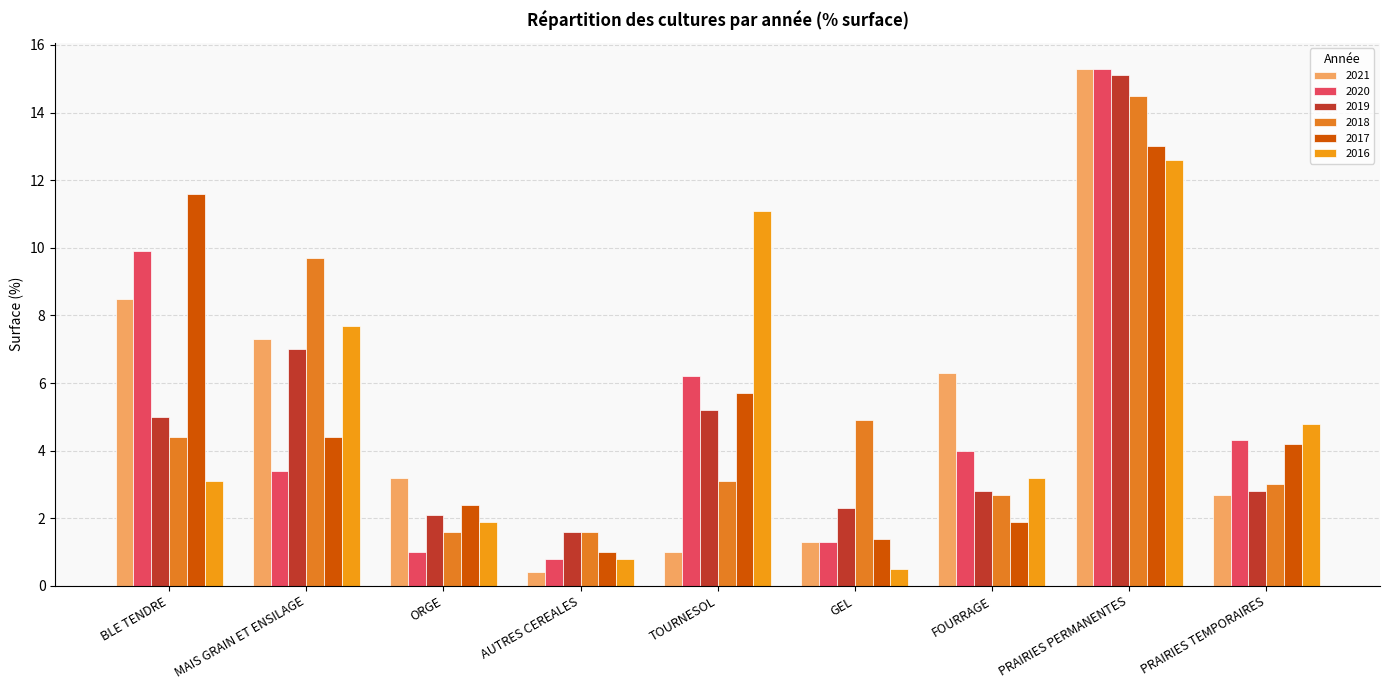

What is the difference between the maximum and minimum values in the 2016 series?

12.1